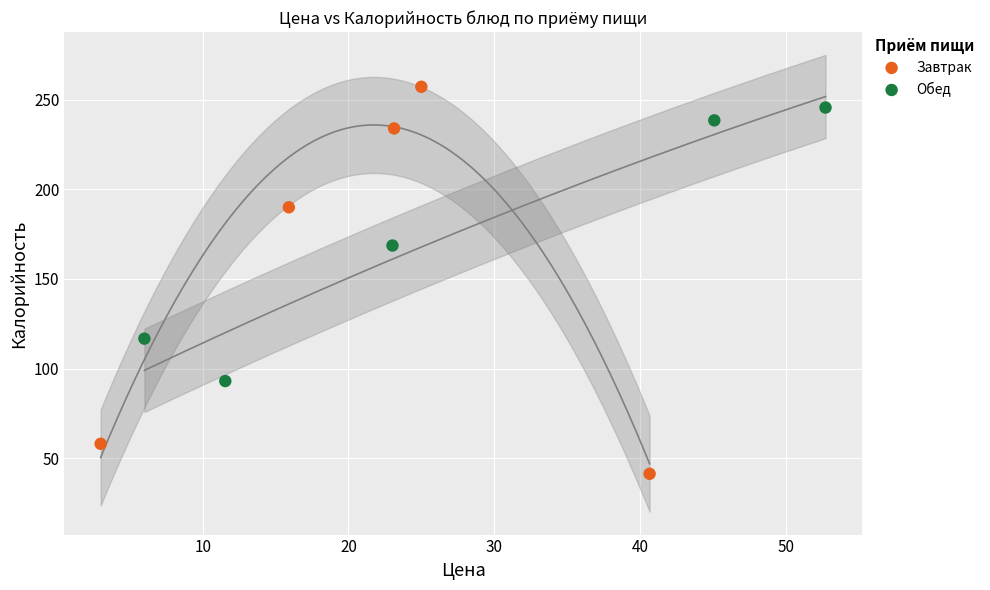

Which series contains the highest Y value?

Завтрак